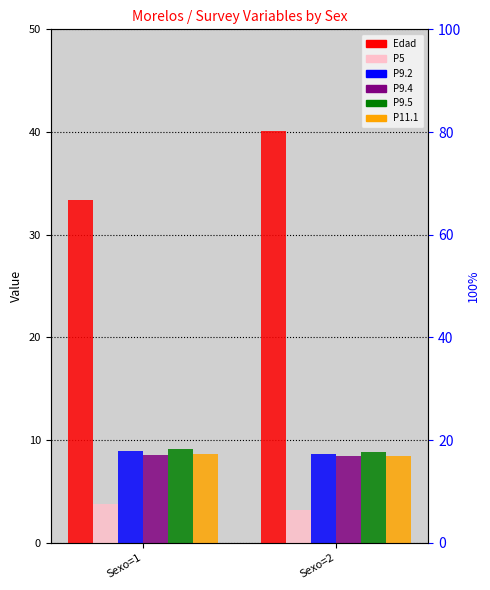

Which series changed the most between Sexo=1 and Sexo=2?

Edad